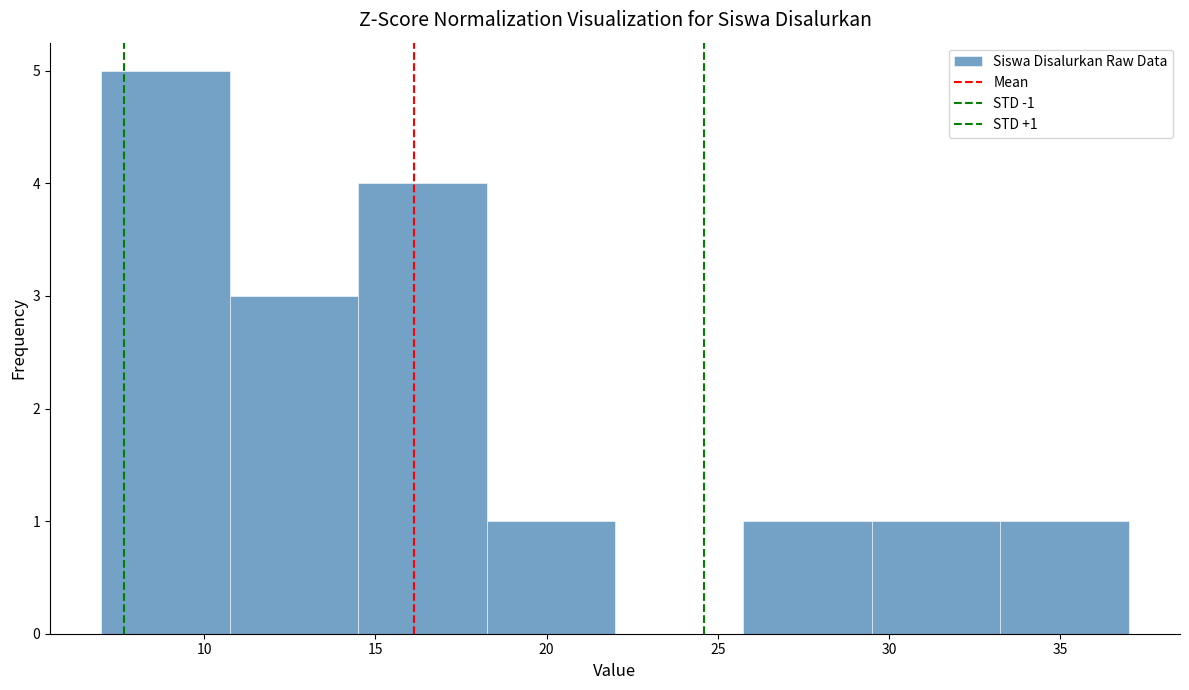

Which range on the x-axis has the tallest bar?

7.00 to 10.75